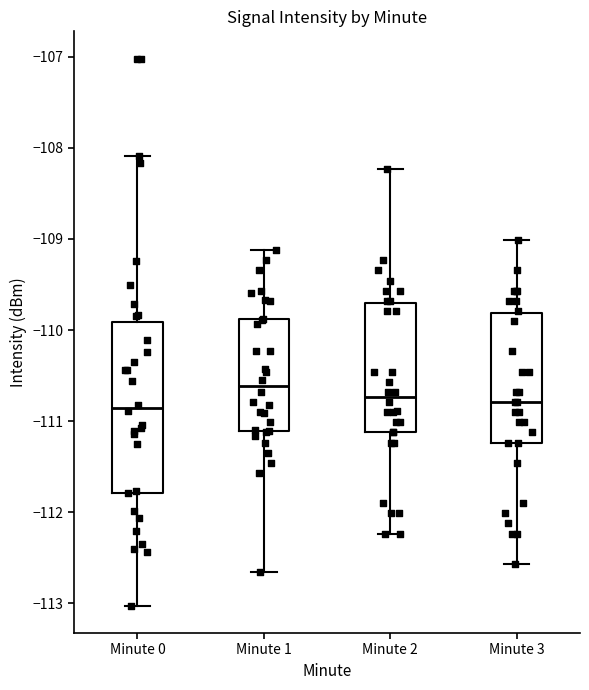

Reading left to right, read every box against the y-axis: the position of its median line, the range the box covers, and the ends of its whiskers. The values are not printed on the chart, so give them approximately, as read against the axis.

Minute 0: median -110.9, box -111.8 to -109.9, whiskers -113.0 to -108.1
Minute 1: median -110.6, box -111.1 to -109.9, whiskers -112.7 to -109.1
Minute 2: median -110.7, box -111.1 to -109.7, whiskers -112.2 to -108.2
Minute 3: median -110.8, box -111.2 to -109.8, whiskers -112.6 to -109.0